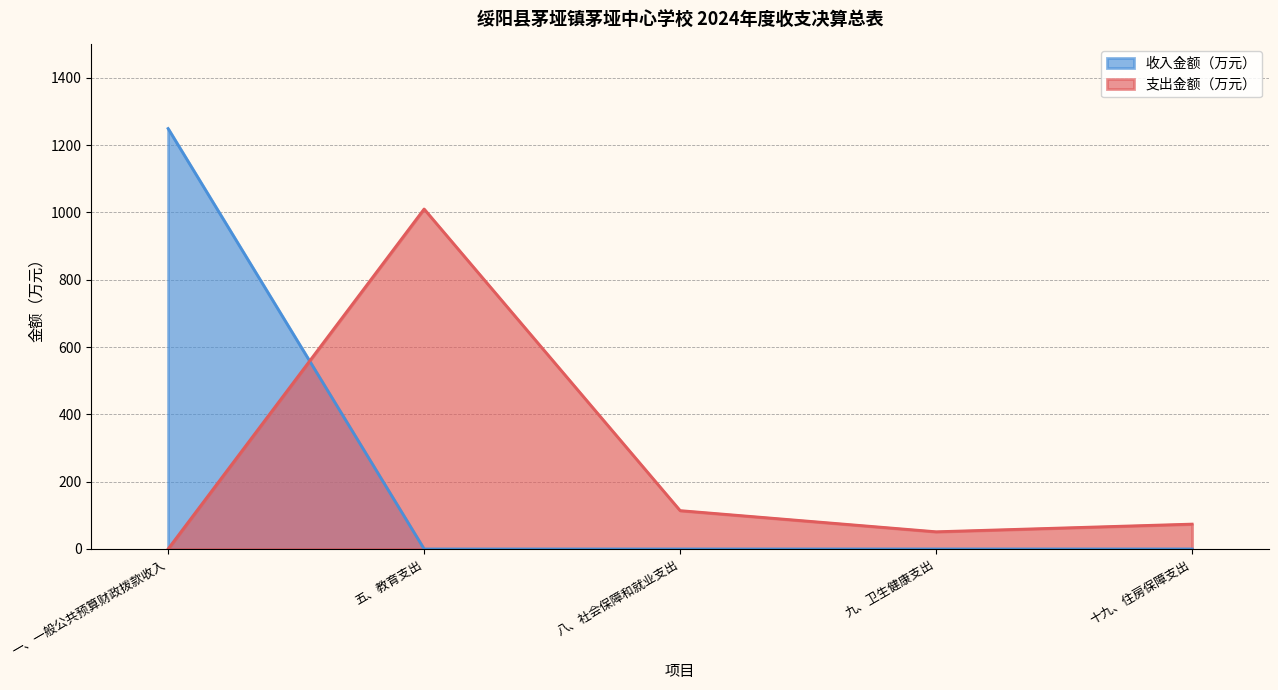

What is the greatest value displayed?

1249.1